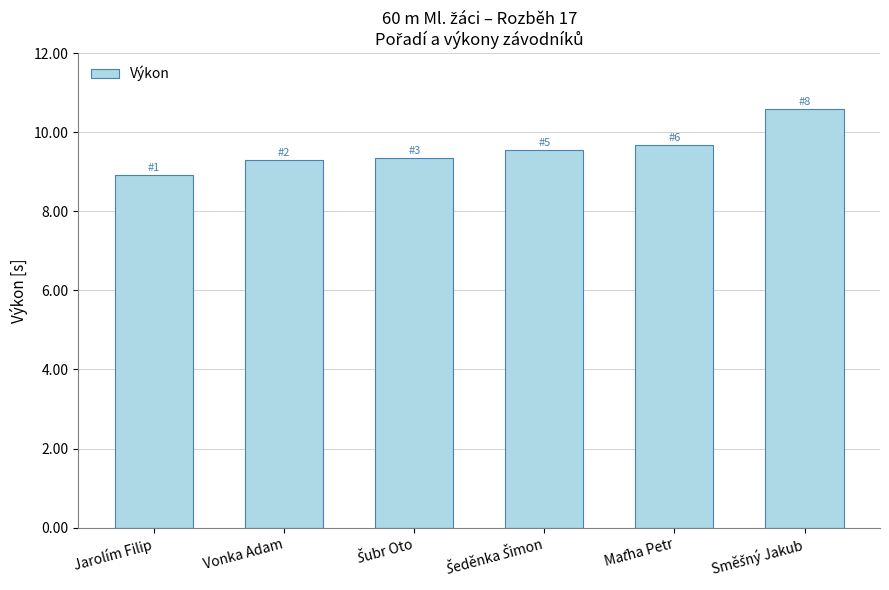

Are the bars grouped side by side (vs. stacked)?

No